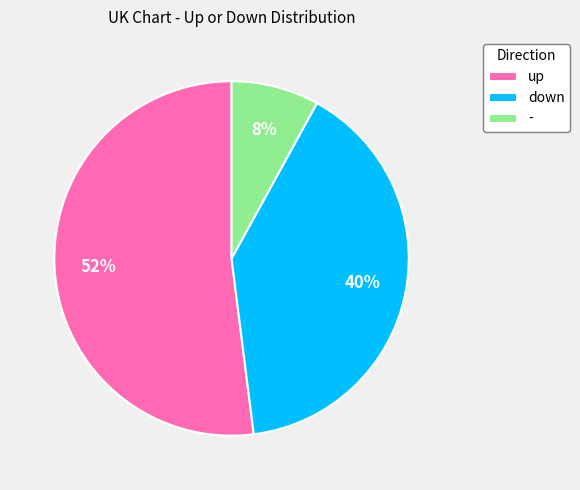

Which slice is the smallest?

-